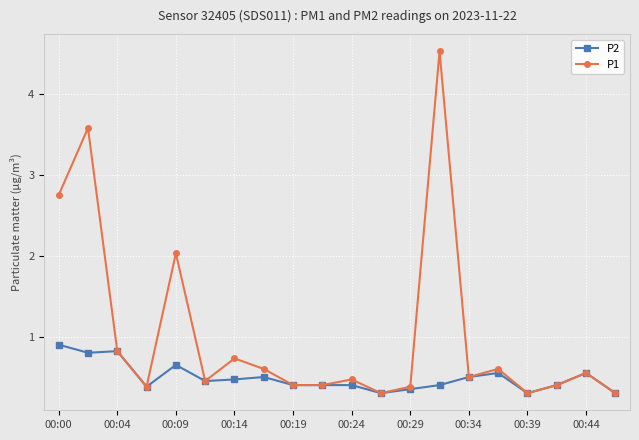

What is the average value of the P1 series?

1.0